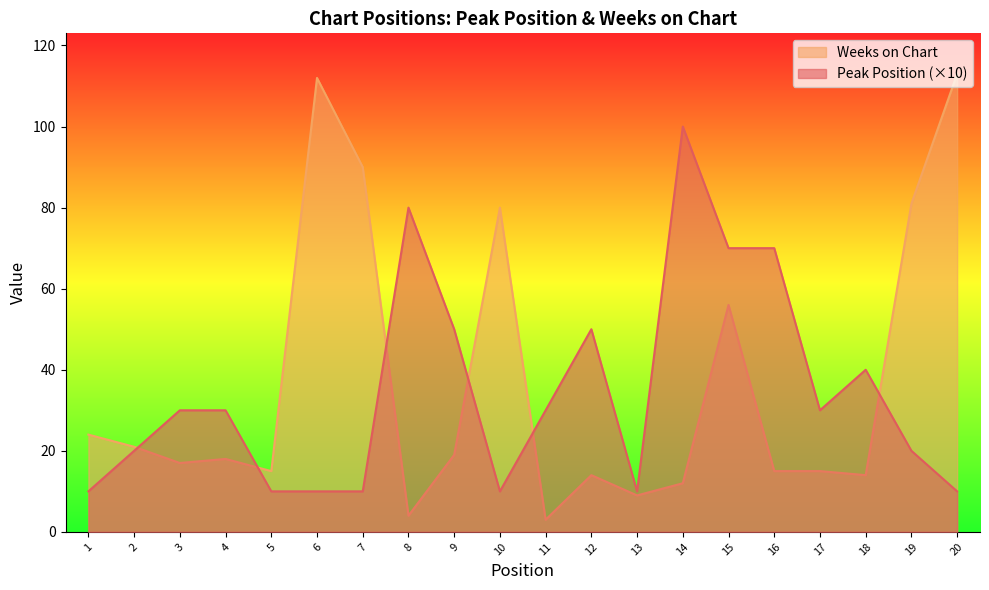

What is the value of the Peak Position point at the 18th from the left?

40